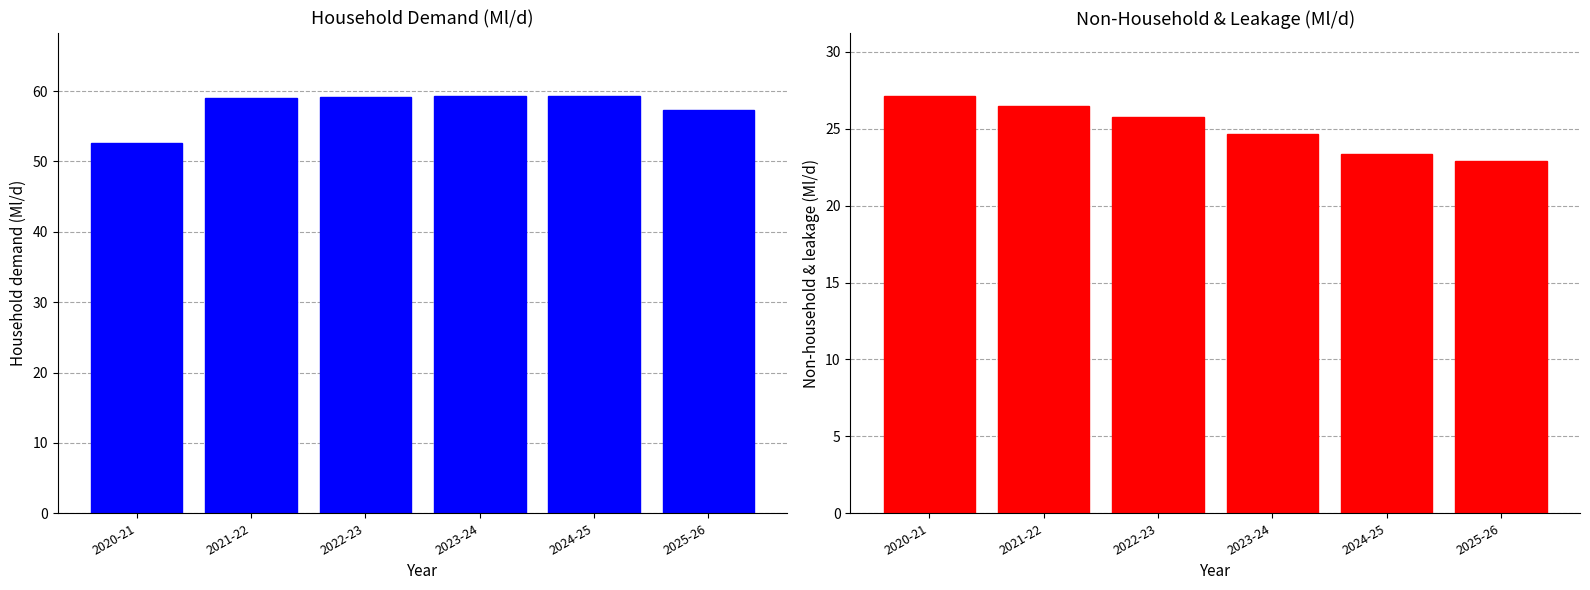

Rank the series by their average value, from lowest to highest.

Total leakage, Measured (metered) household